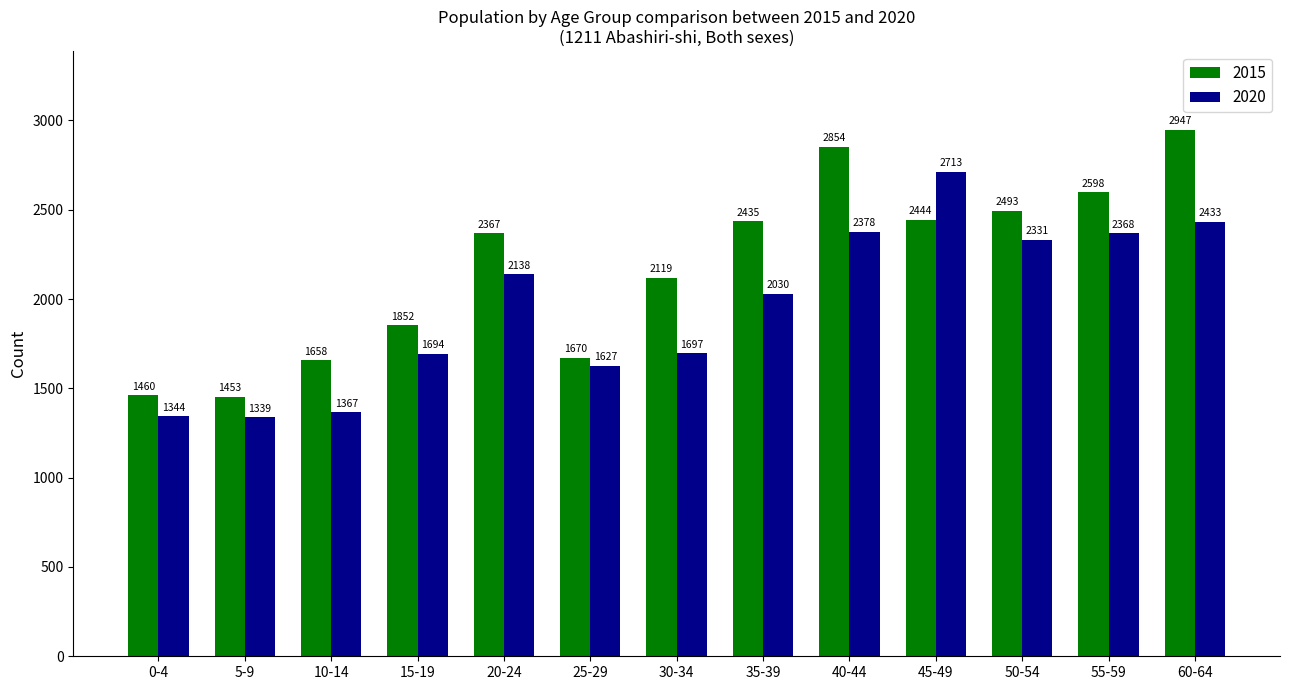

Between 45-49 and 60-64, which series saw the biggest shift?

2015